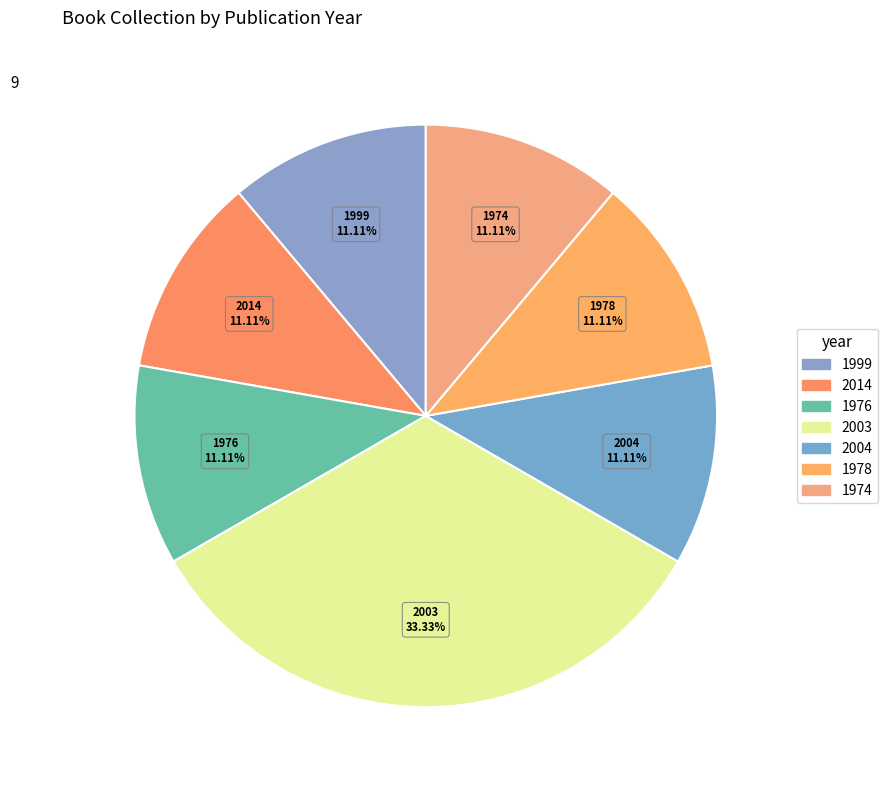

What is the ratio of the value at 1974 to the value at 2003?

0.3